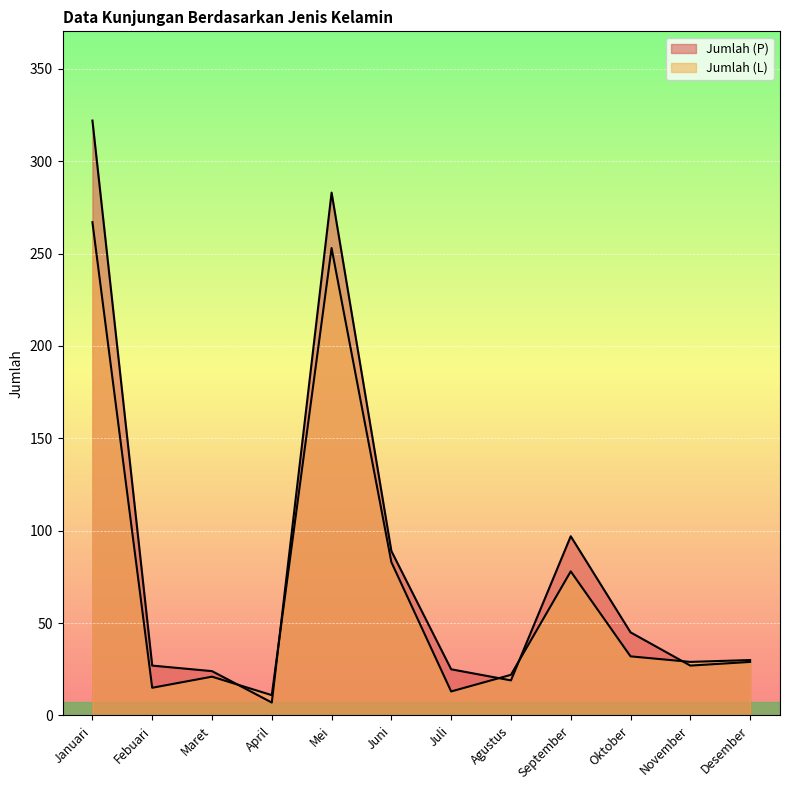

True or false: Jumlah (L) and Jumlah (P) cross at least once.

True